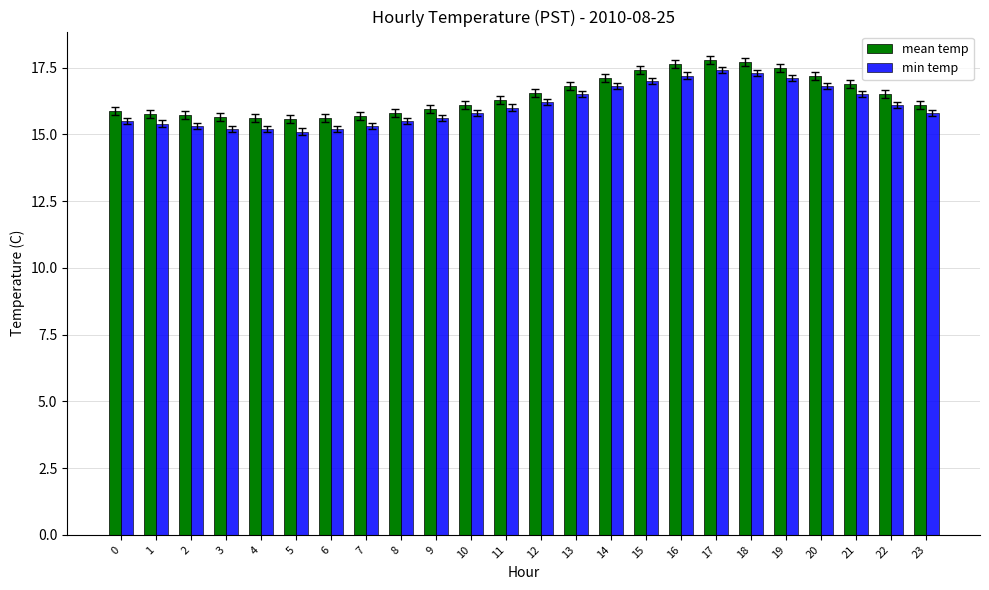

How many data points does each series have?

24